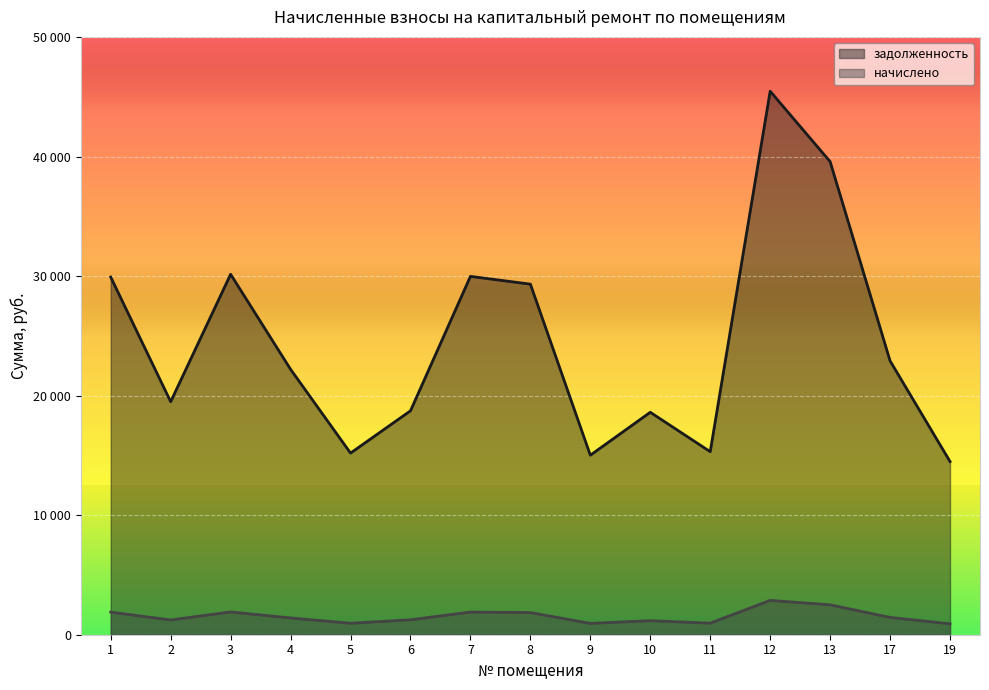

What are all the series names shown in the legend?

задолженность, начислено